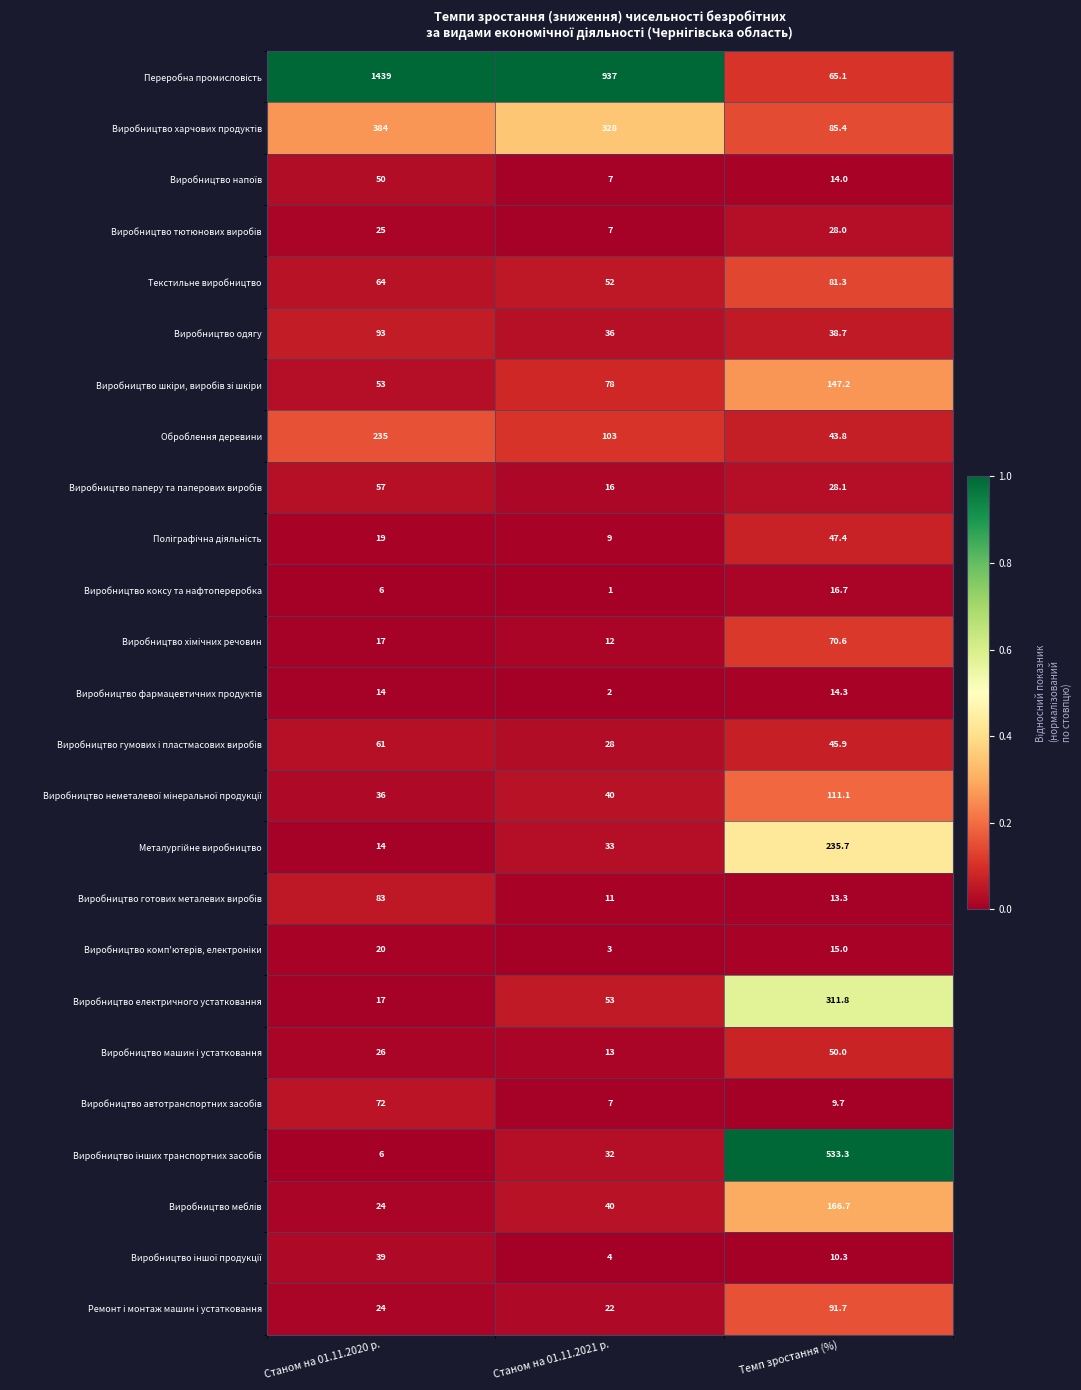

Read the Текстильне виробництво value at Станом на 01.11.2020 р..

64.0